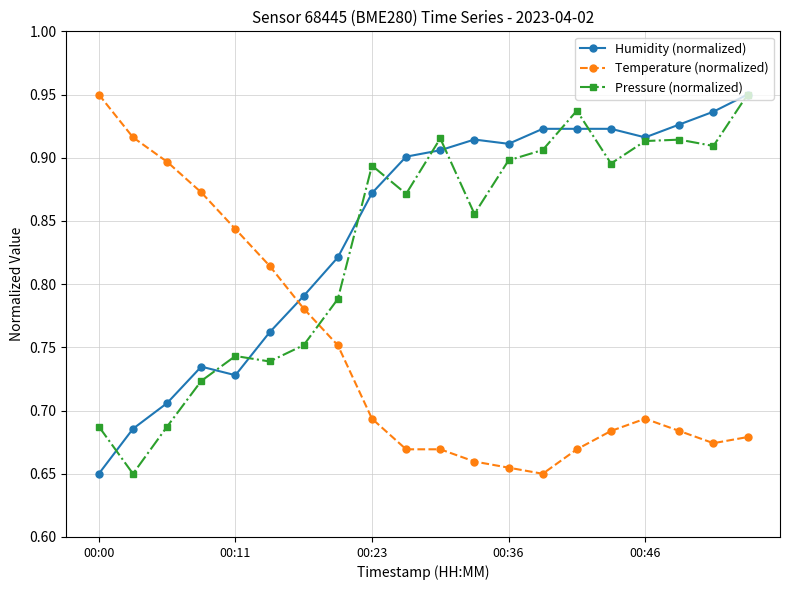

How many Pressure (normalized) values are between 0 and 1?

20